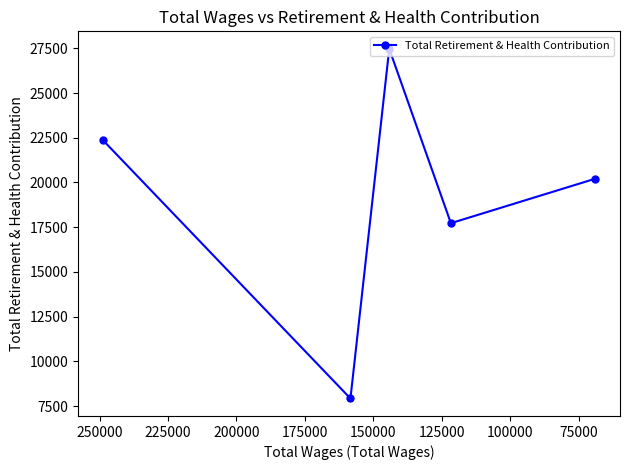

How many values are between 17724 and 22382?

3